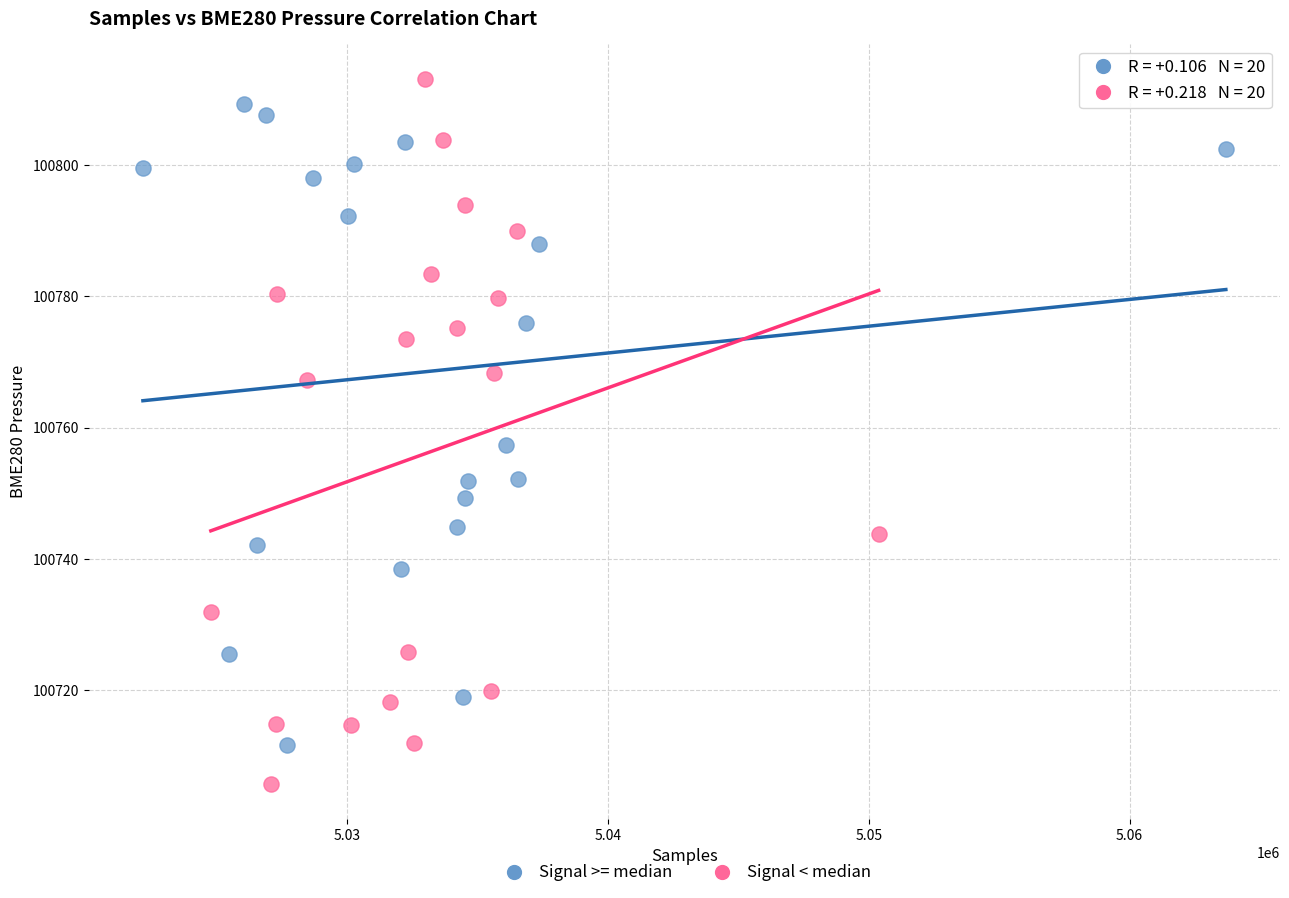

Which series reaches the minimum Y coordinate?

Signal < median